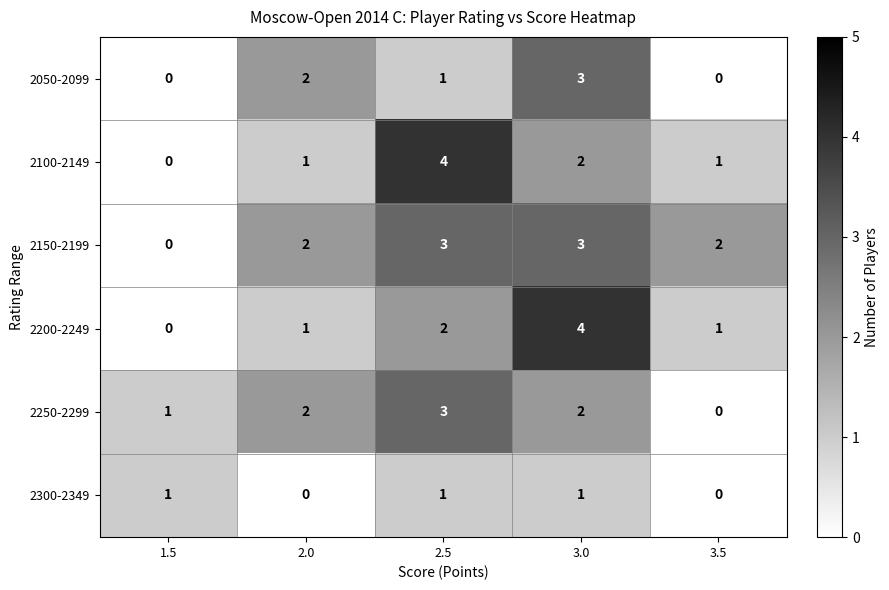

What is the difference between the highest and lowest values at 3.5?

2